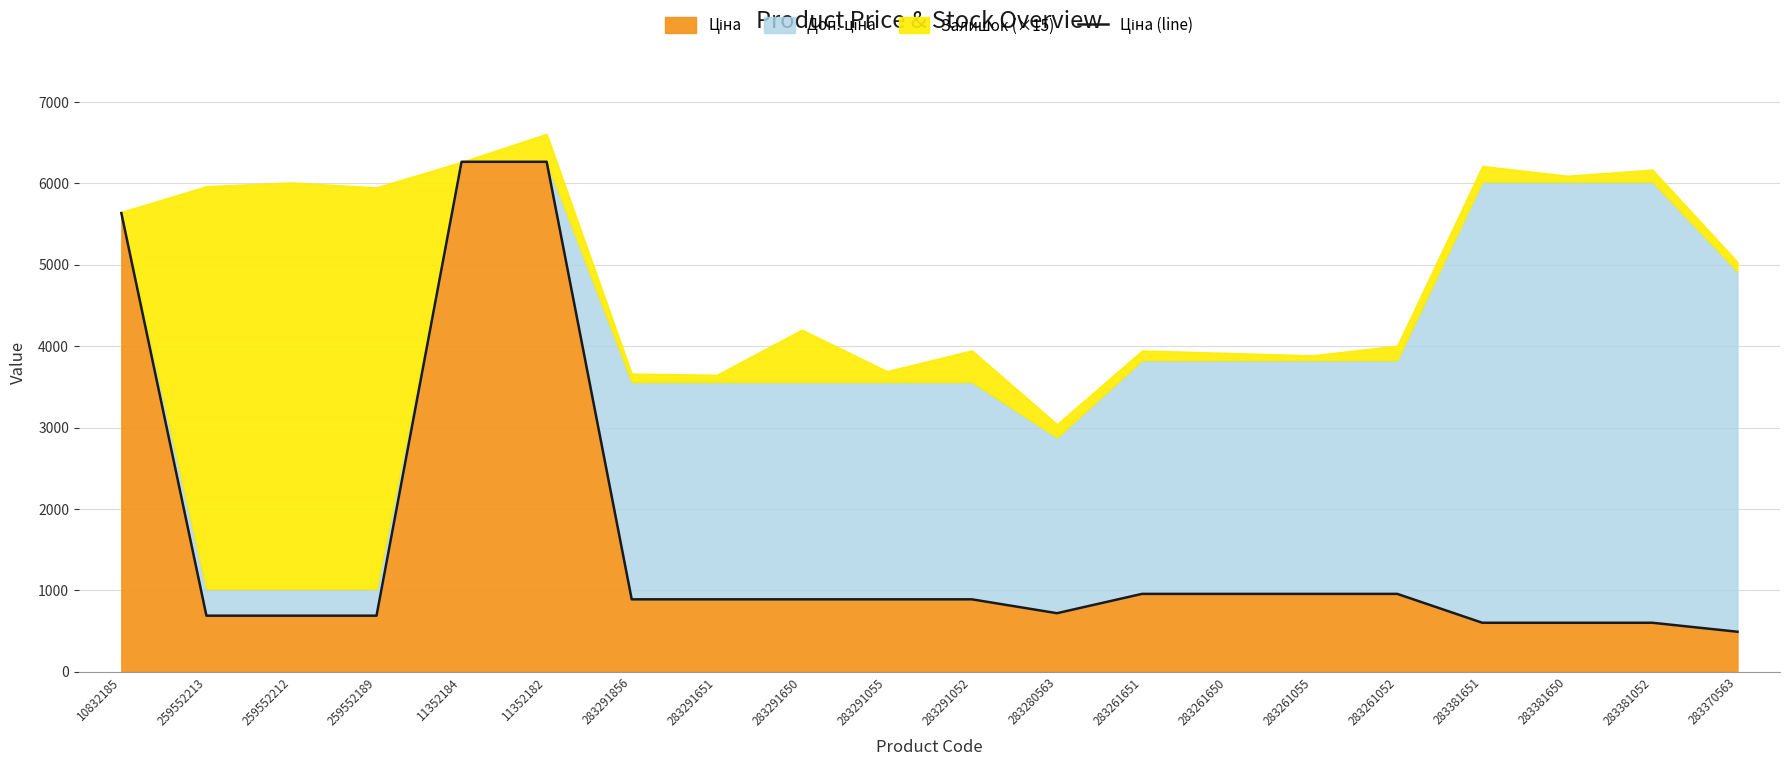

What is the value of the 20th point from the left?

491.7